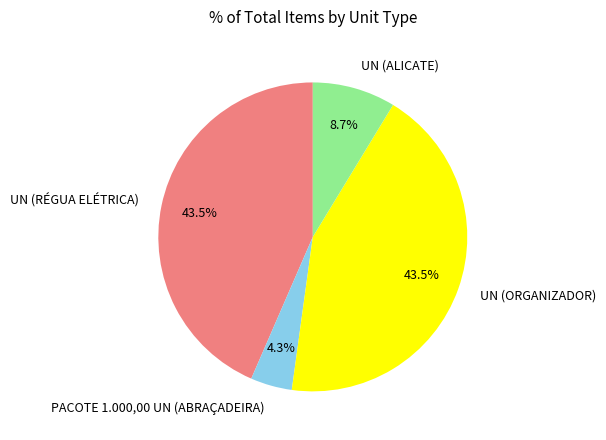

How many segments does this pie chart have?

4